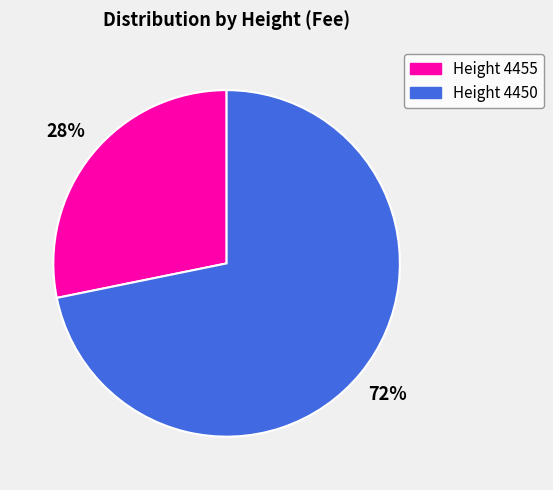

Does any single category account for the majority?

Yes